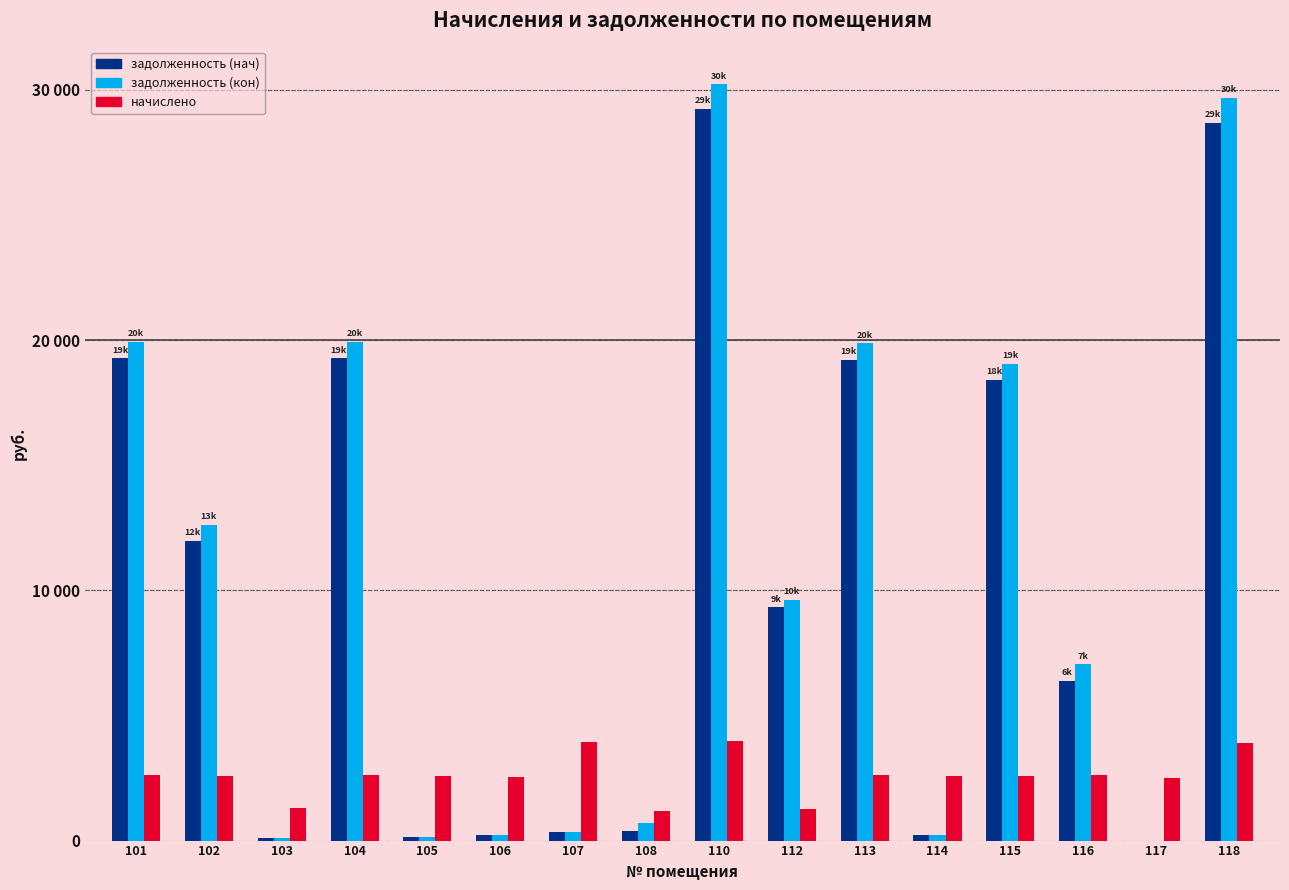

Reading left to right, extract all data points from this chart.

задолженность (нач): 19273.4	11968.5	108.7	19273.4	159.6	211.2	328.4	390.9	29231.1	9315.6	19219.5	216.1	18416.6	6387.2	0.0	28695.7
задолженность (кон): 19928.9	12618.6	108.7	19928.9	159.6	211.2	328.4	684.1	30225.3	9632.5	19873.3	216.1	19061.2	7039.1	0.0	29671.7
начислено: 2622.2	2600.4	1303.8	2622.2	2578.6	2534.9	3940.7	1172.8	3977.0	1267.4	2614.9	2593.1	2578.6	2607.7	2520.2	3904.2